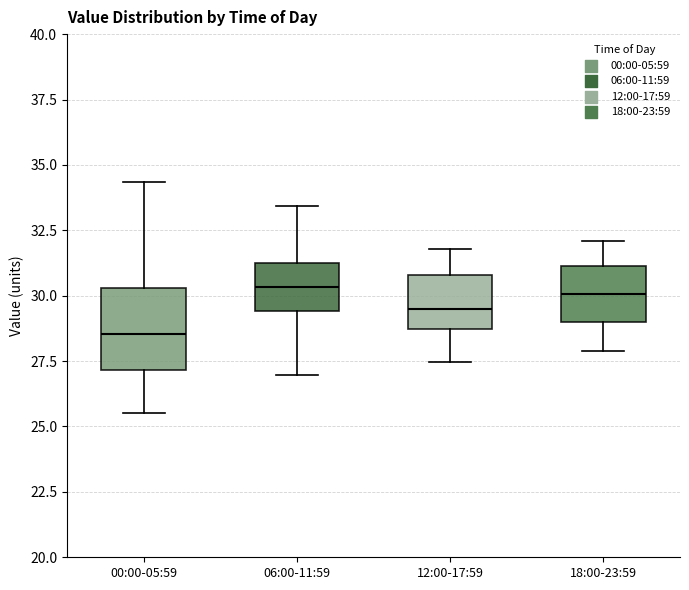

Reading left to right, read every box against the y-axis: the position of its median line, the range the box covers, and the ends of its whiskers. The values are not printed on the chart, so give them approximately, as read against the axis.

00:00-05:59: median 28.5, box 27.0 to 30.5, whiskers 25.5 to 34.5
06:00-11:59: median 30.5, box 29.5 to 31.0, whiskers 27.0 to 33.5
12:00-17:59: median 29.5, box 28.5 to 31.0, whiskers 27.5 to 32.0
18:00-23:59: median 30.0, box 29.0 to 31.0, whiskers 28.0 to 32.0